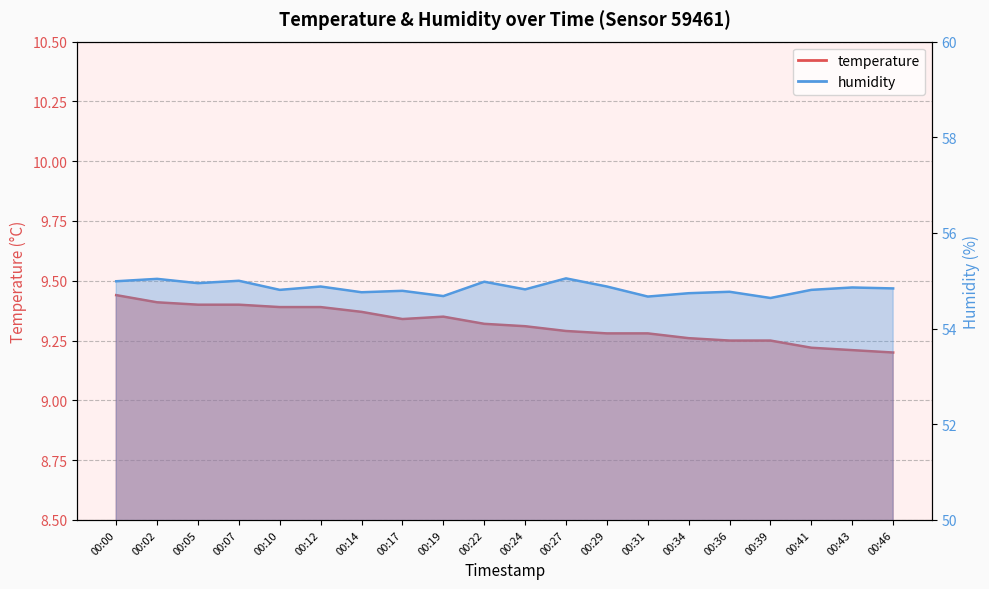

Reading right to left, list all the values displayed in this chart.

temperature: 9.2	9.2	9.2	9.2	9.2	9.3	9.3	9.3	9.3	9.3	9.3	9.3	9.3	9.4	9.4	9.4	9.4	9.4	9.4	9.4
humidity: 54.8	54.9	54.8	54.6	54.8	54.7	54.7	54.9	55.0	54.8	55.0	54.7	54.8	54.8	54.9	54.8	55.0	55.0	55.0	55.0